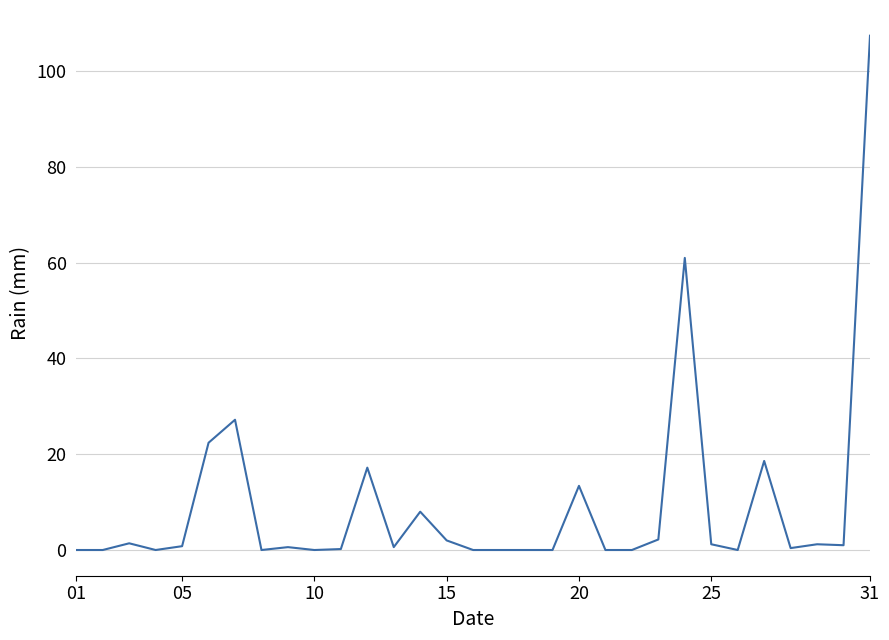

What is the greatest value displayed?

107.4